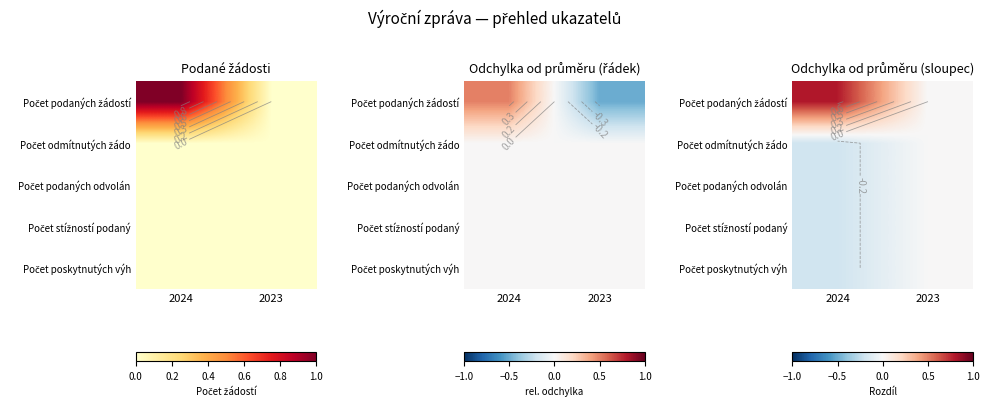

Which series changed the most between 2024 and 2023?

Počet podaných žádostí